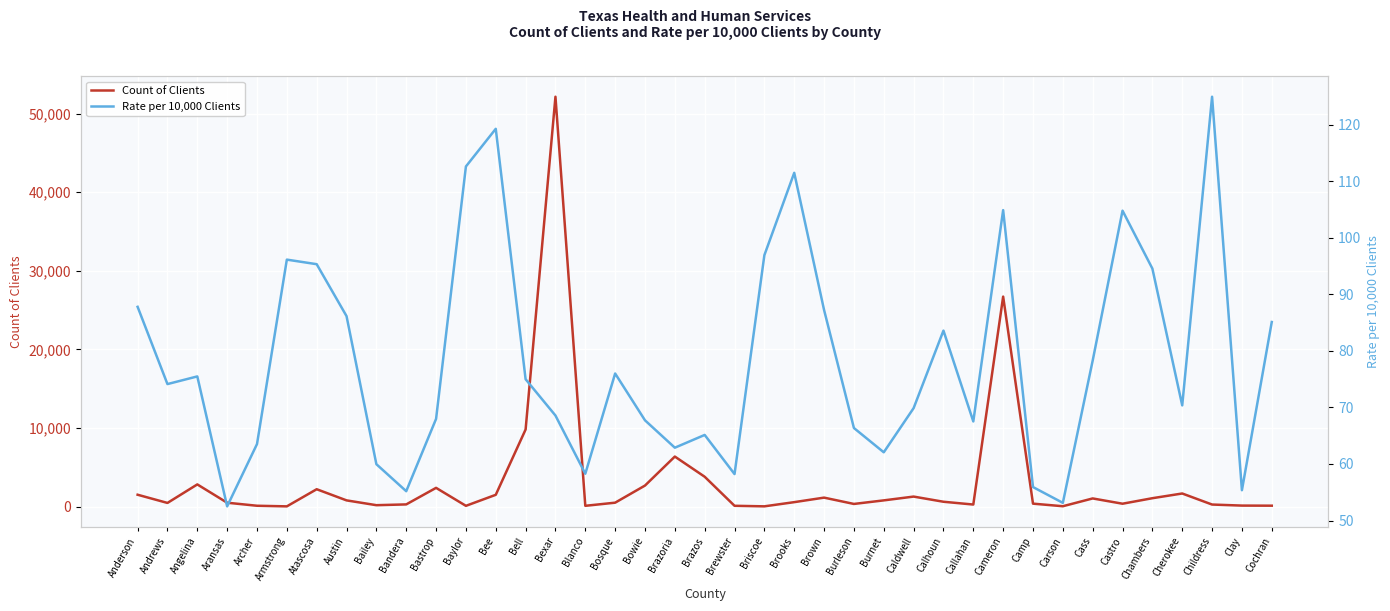

What position from the left is Camp?

31